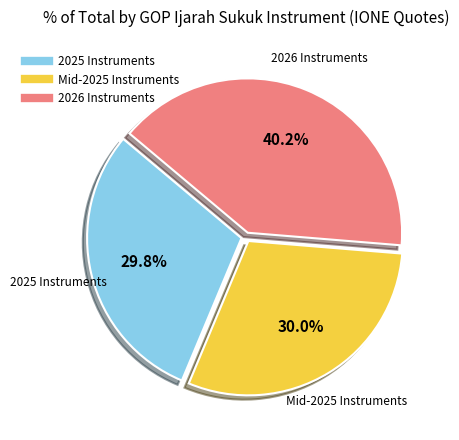

Is there a majority slice in this chart?

No